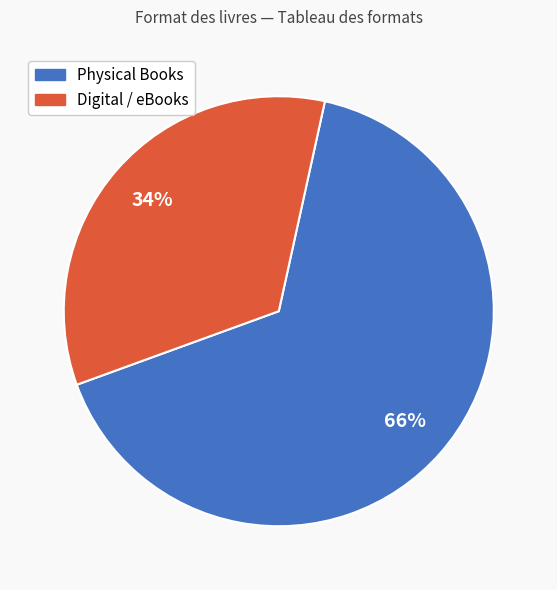

To the nearest percent, what is the difference between the largest and smallest slice percentages?

32%